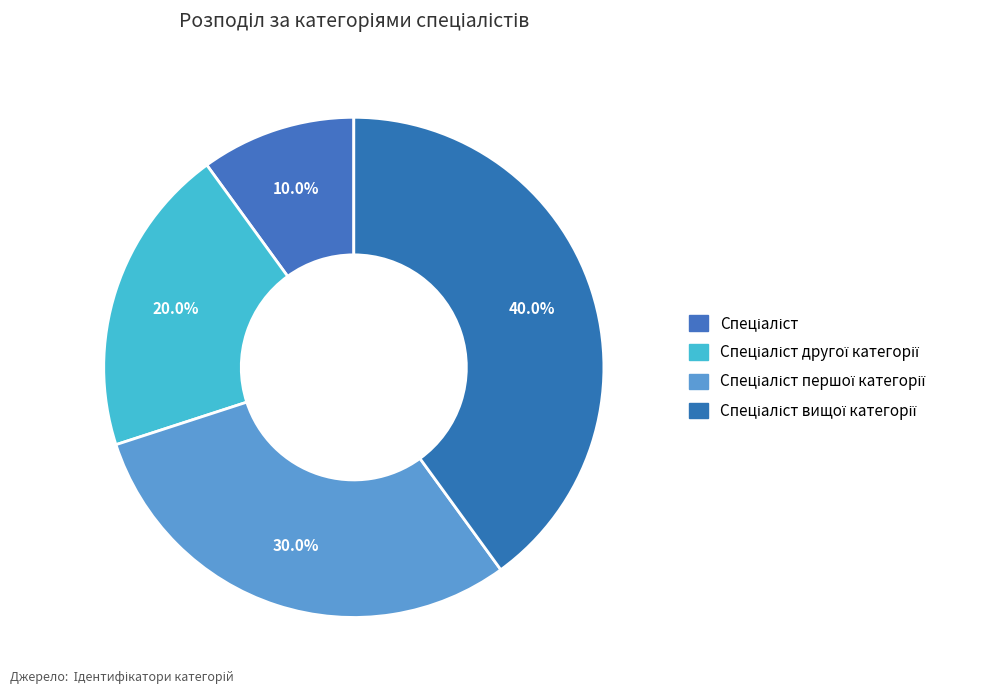

Between Спеціаліст вищої категорії and Спеціаліст другої категорії, which is larger?

Спеціаліст вищої категорії